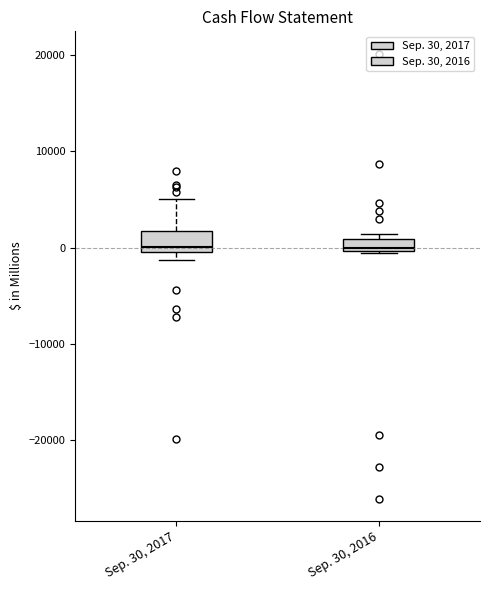

Where does the upper whisker of the box for Sep. 30, 2017 end on the y-axis? The values are not printed on the chart, so give them approximately, as read against the axis.

5000